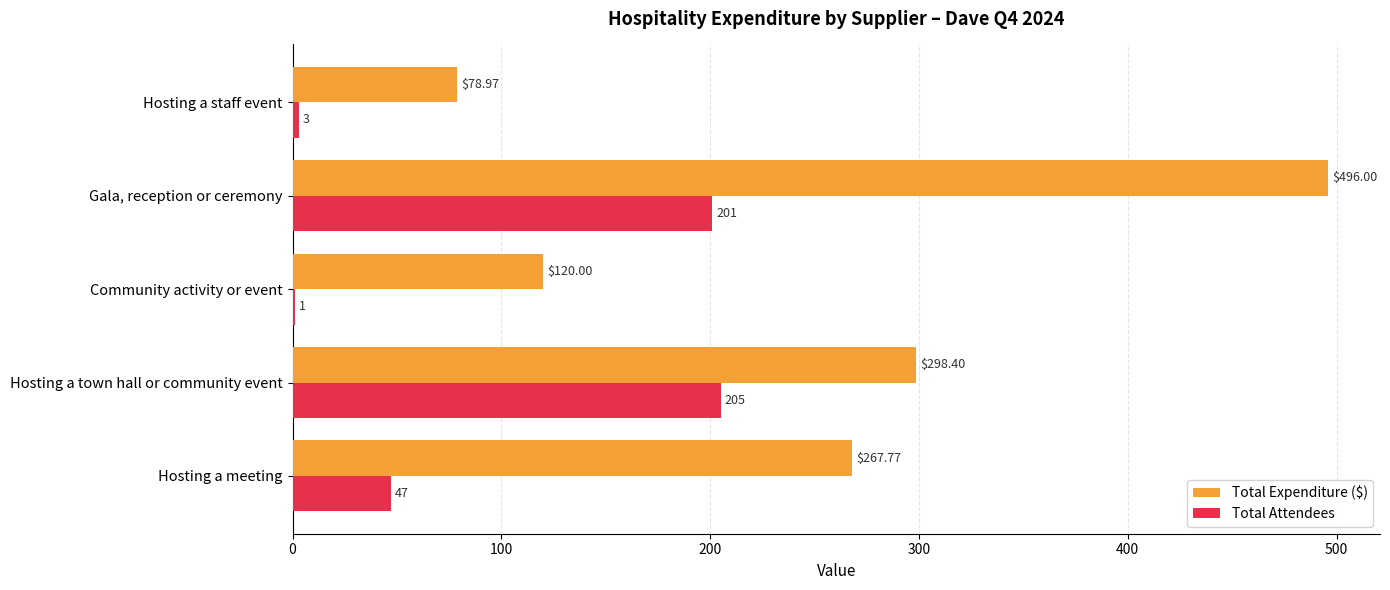

What are all the series names shown in the legend?

Total Expenditure ($), Total Attendees